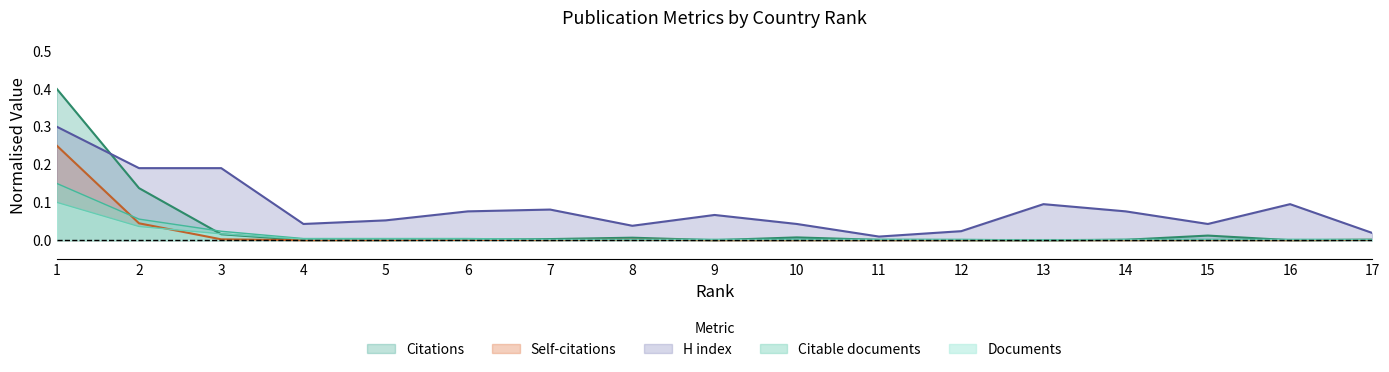

Which series has the largest total across all categories?

H index